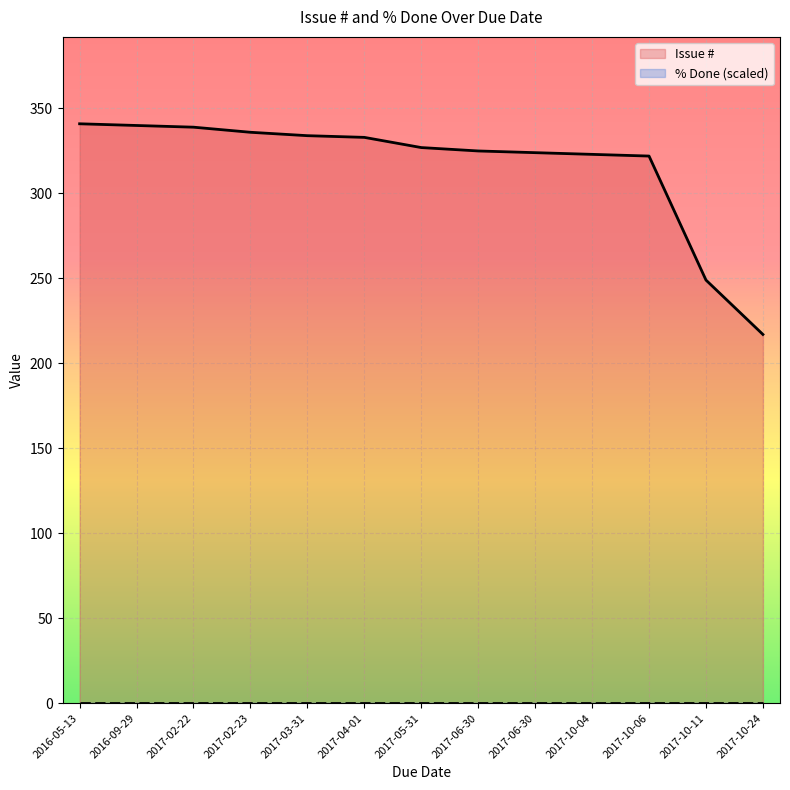

What is the value of the 4th point from the left?

336